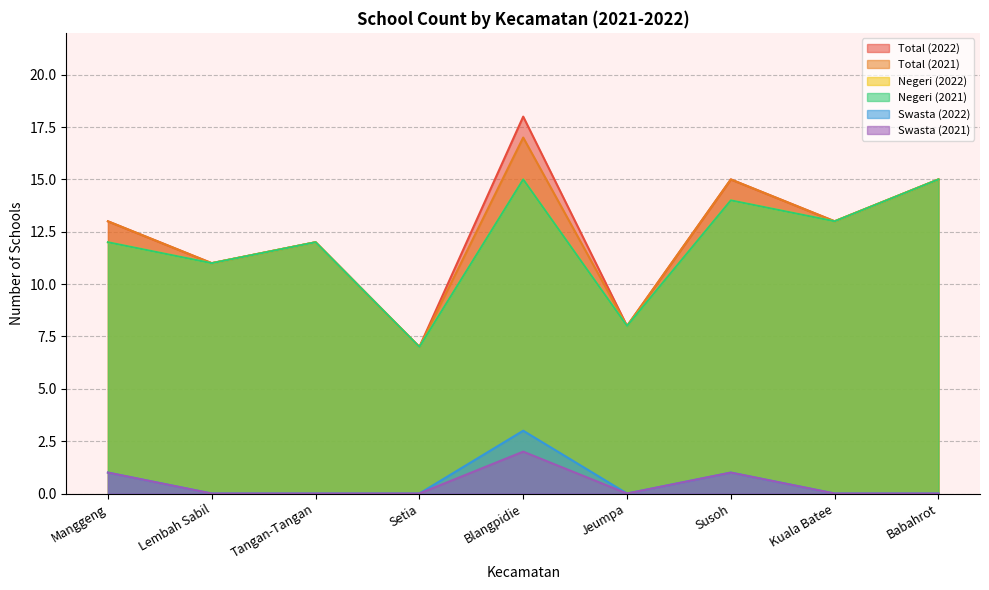

What position from the left is Susoh?

7